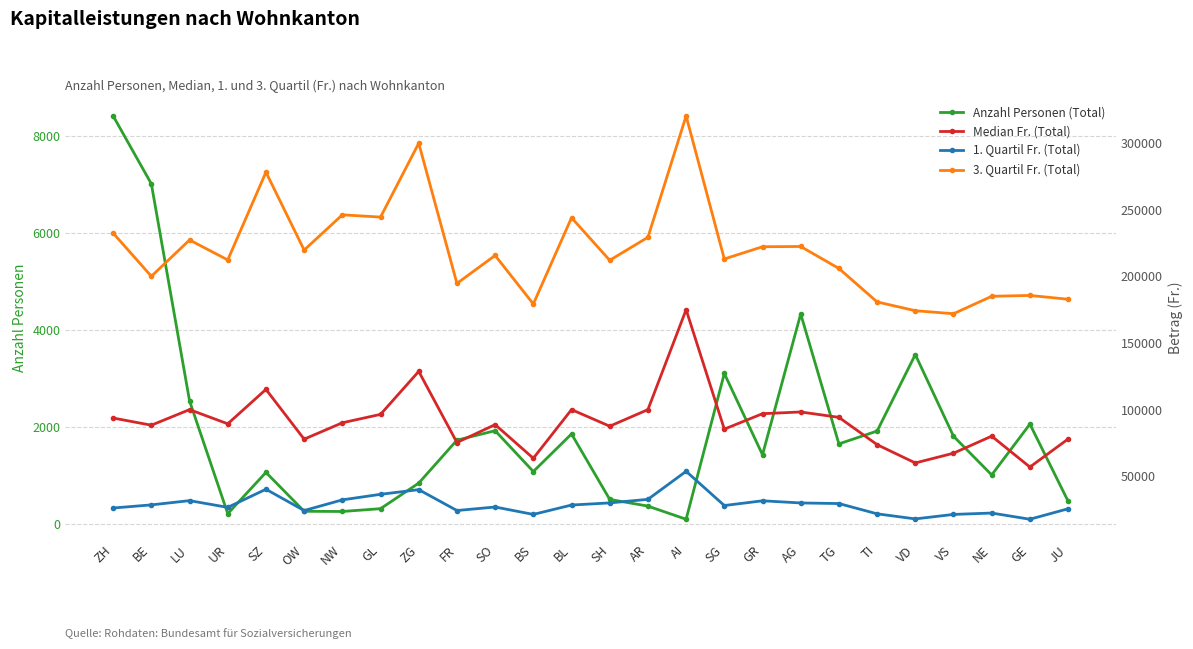

What are all the series names shown in the legend?

Anzahl Personen (Total), Median Fr. (Total), 1. Quartil Fr. (Total), 3. Quartil Fr. (Total)